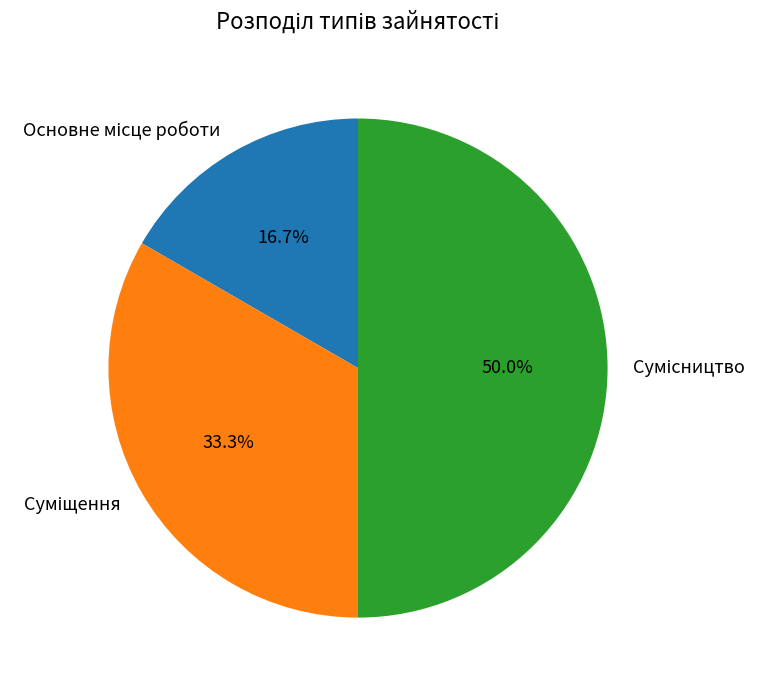

To the nearest percent, what is the average slice percentage?

33%